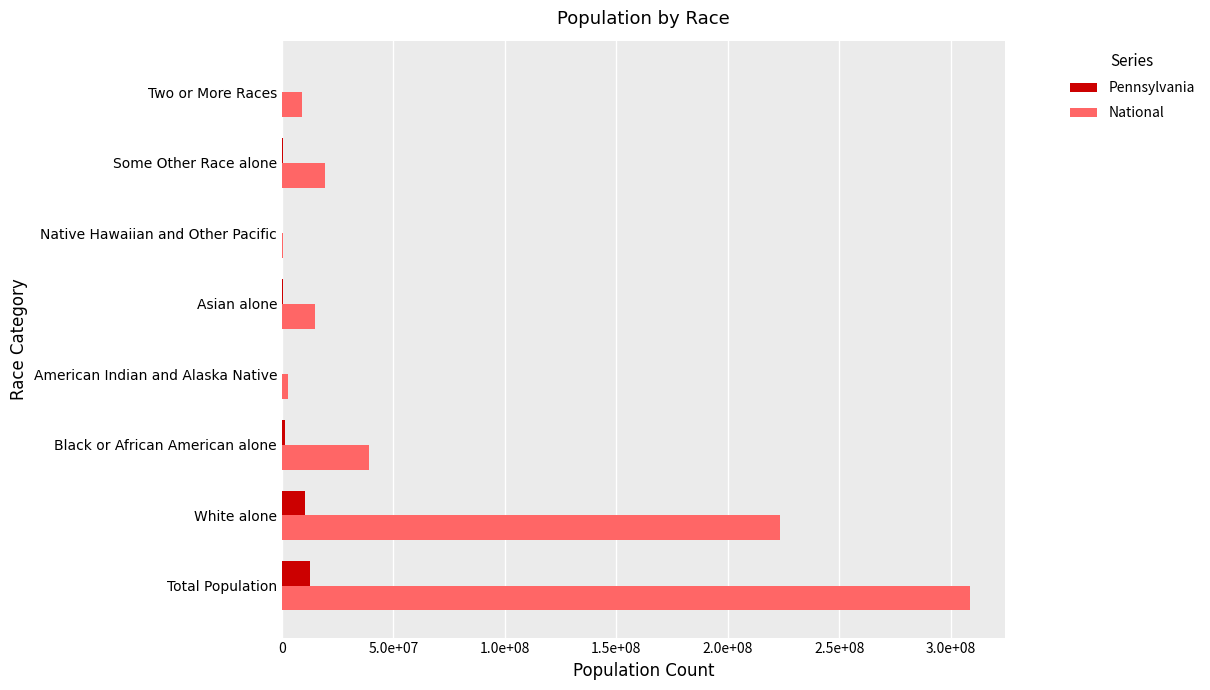

What are all the series names shown in the legend?

Pennsylvania, National